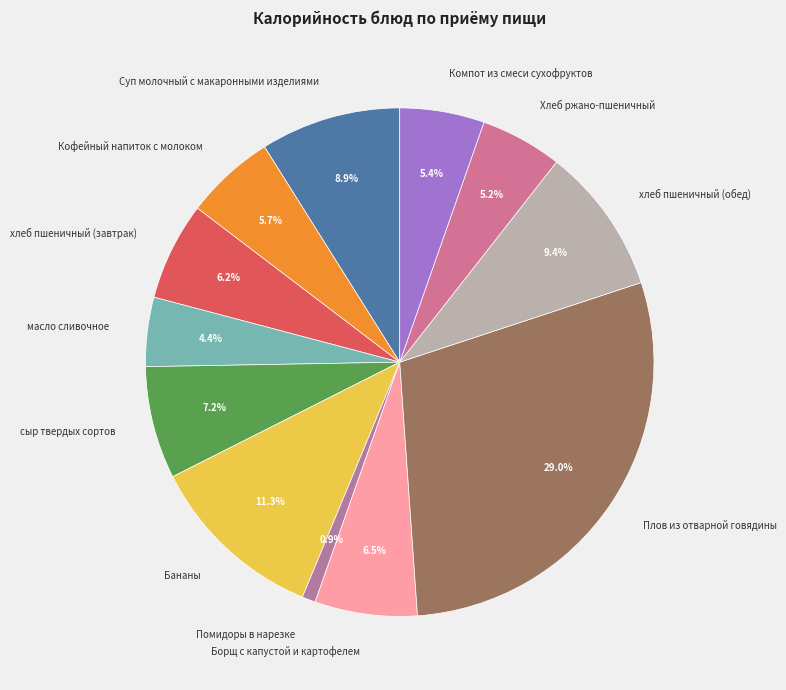

Which slice is the largest?

Плов из отварной говядины